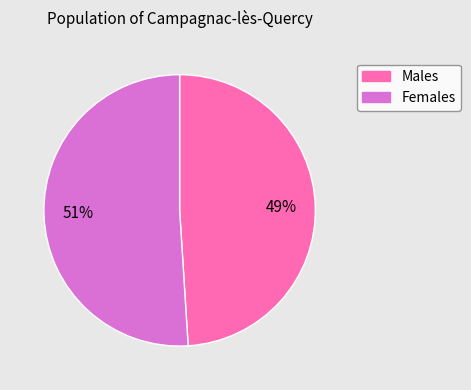

To the nearest percent, what is the average slice percentage?

50%